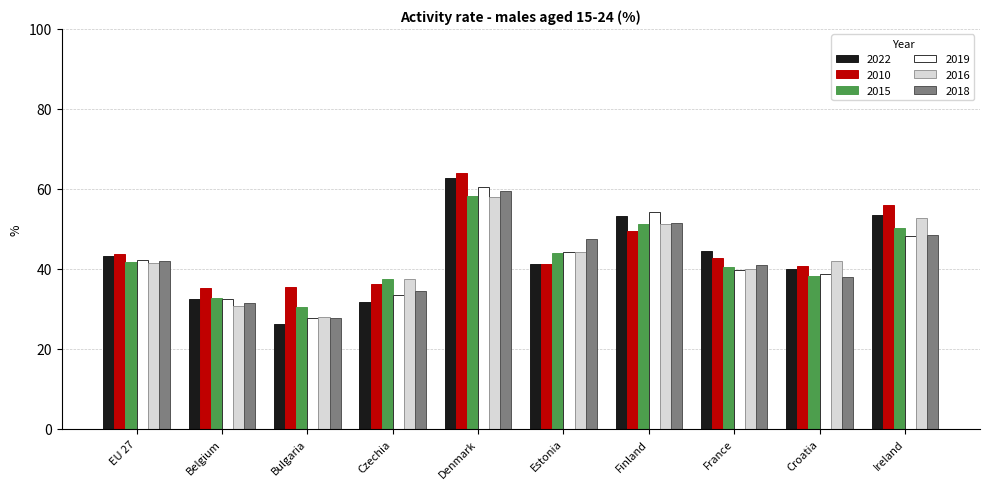

What is the difference between the maximum and second lowest values in the 2019 series?

28.0